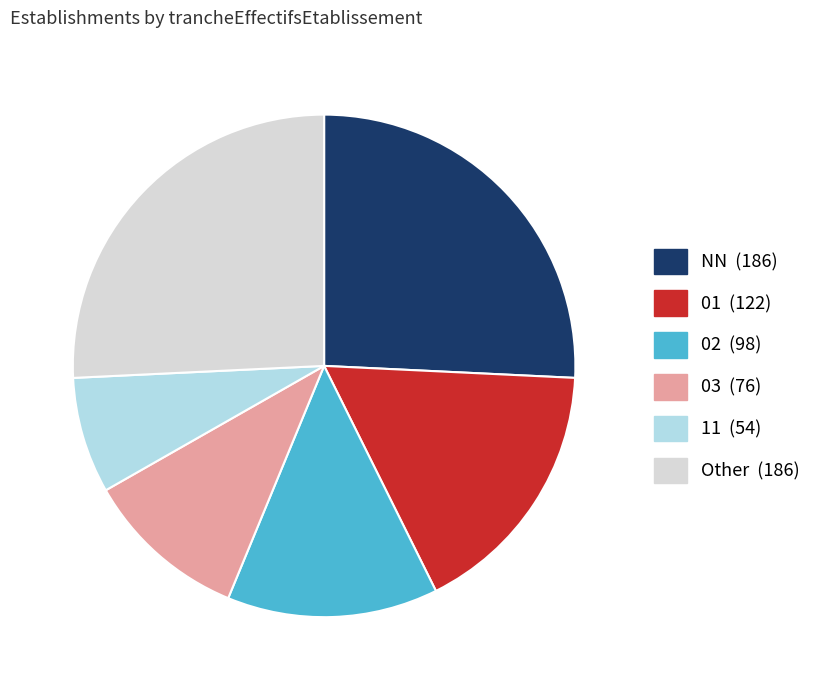

Is there any slice that represents more than half of the pie?

No